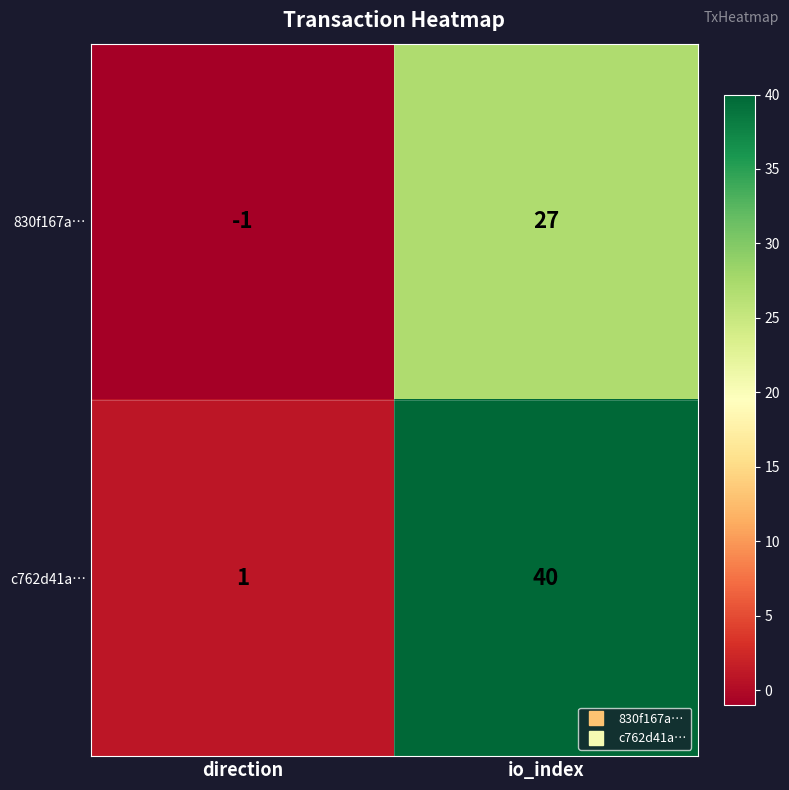

Where is 830f167a… nearest to the value 13?

direction